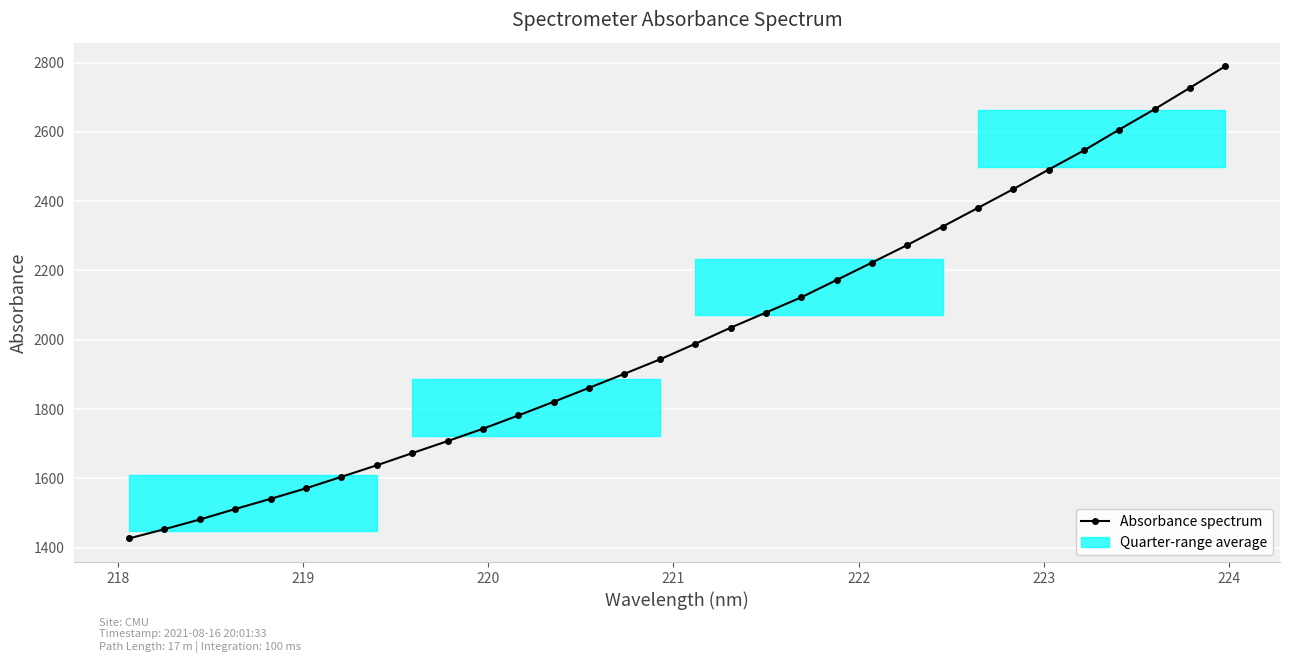

How many data points are less than 1988?

16